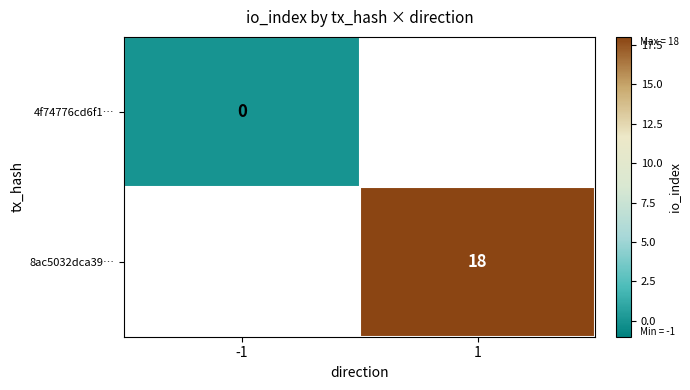

Is it true that 8ac5032dca39… equals 18 at 1?

True